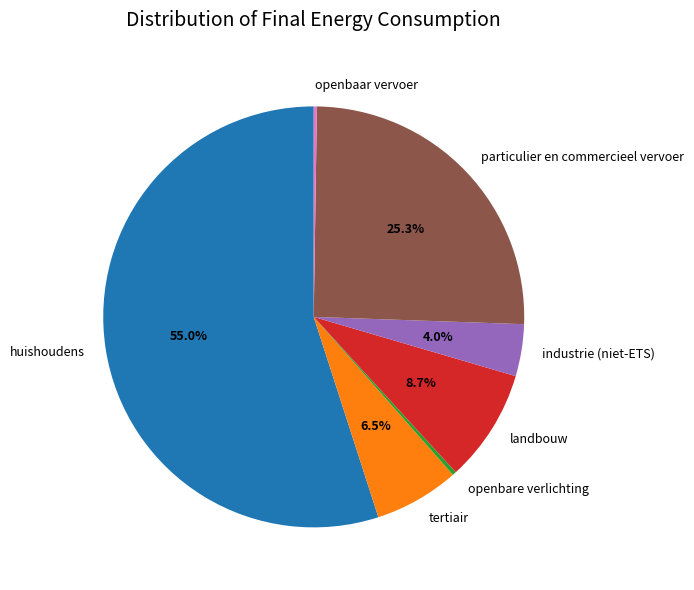

How much of the chart is everything except huishoudens?

45.0%